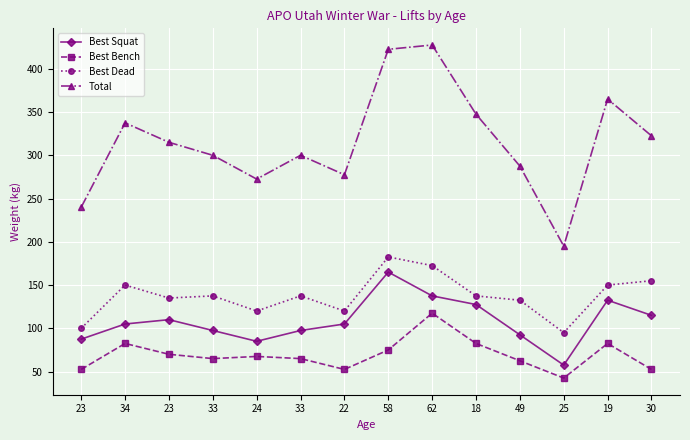

How many interior local valleys does the Total series have?

3